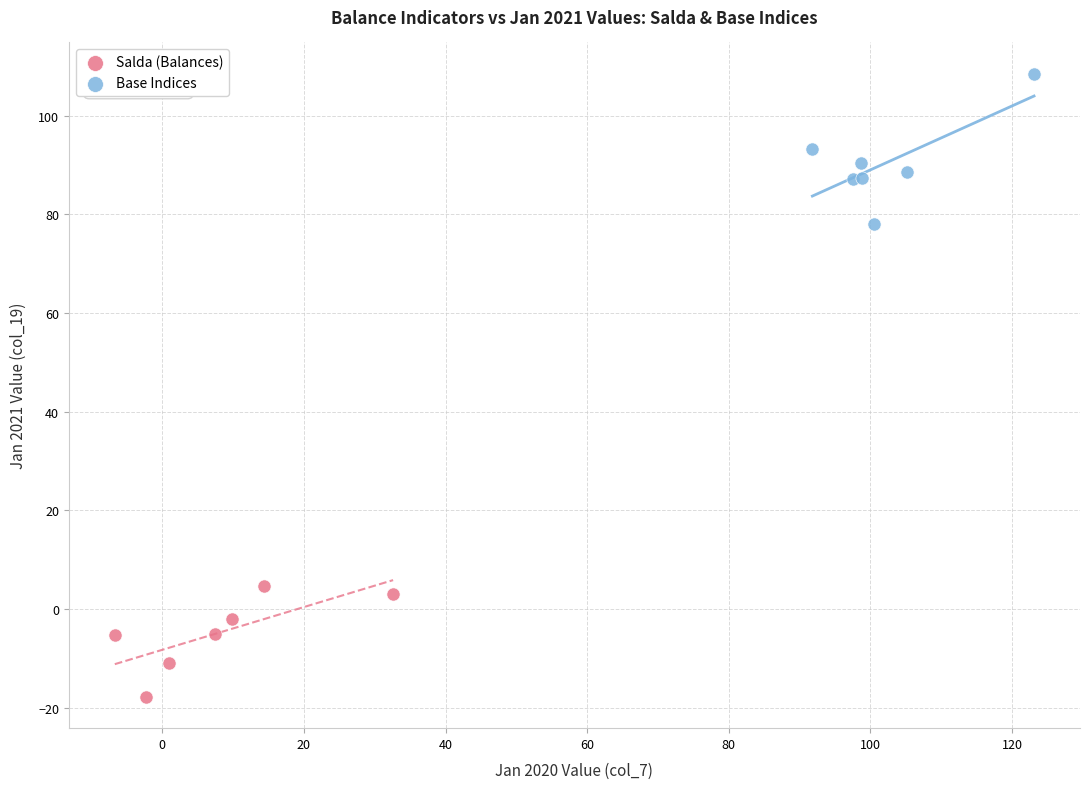

Which series contains the highest Y value?

Base Indices